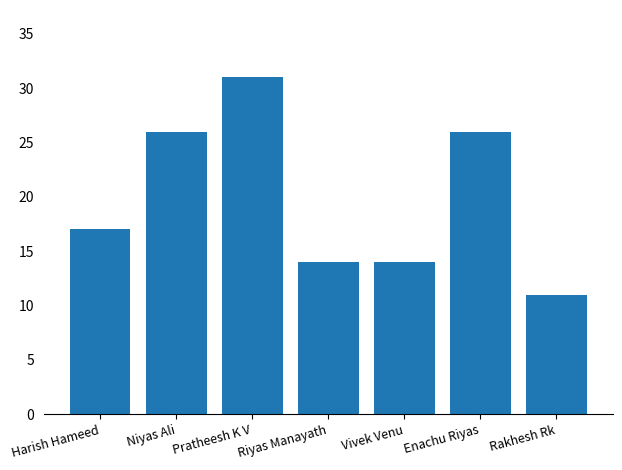

Where is the data nearest to the value 21?

Harish Hameed